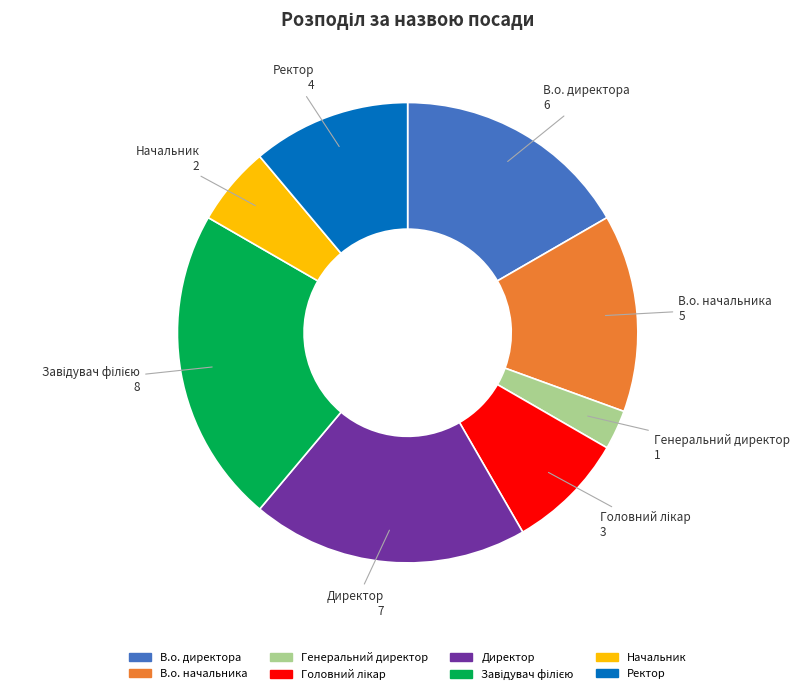

Does any single category account for the majority?

No